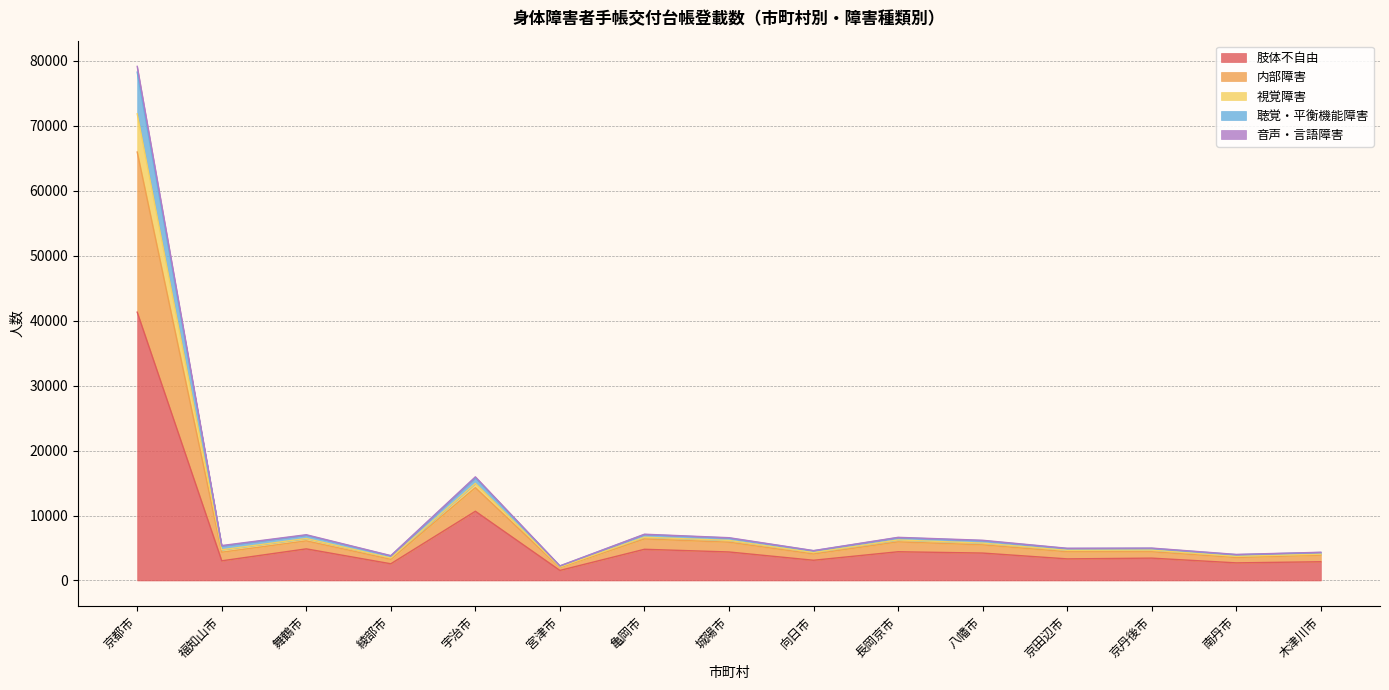

At which category is the sum across all series the highest?

京都市